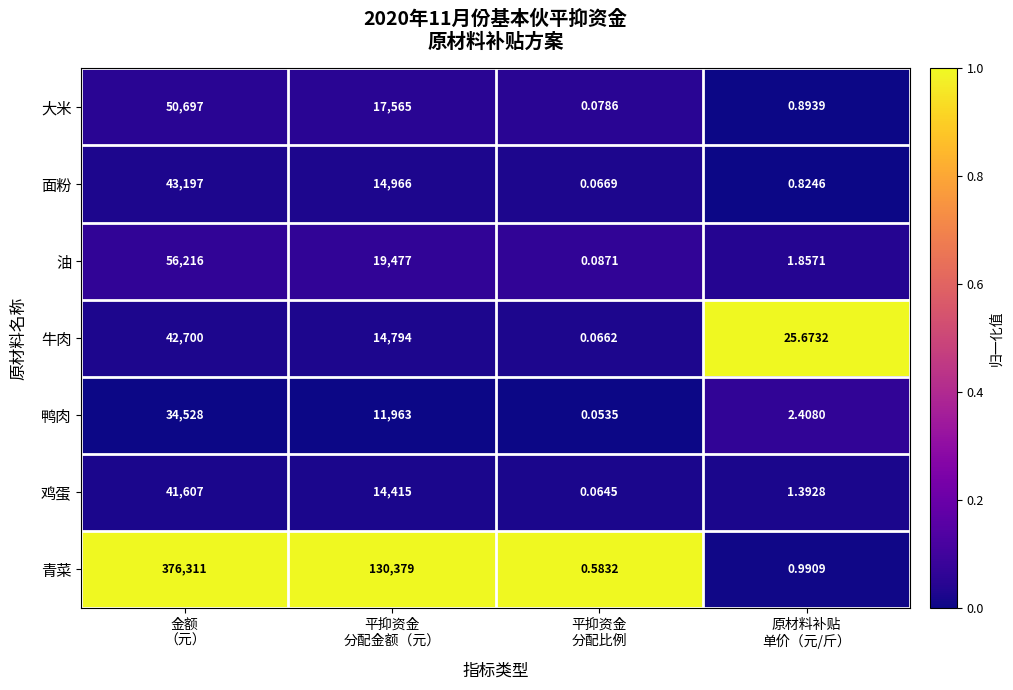

Which series has the widest spread of values?

青菜